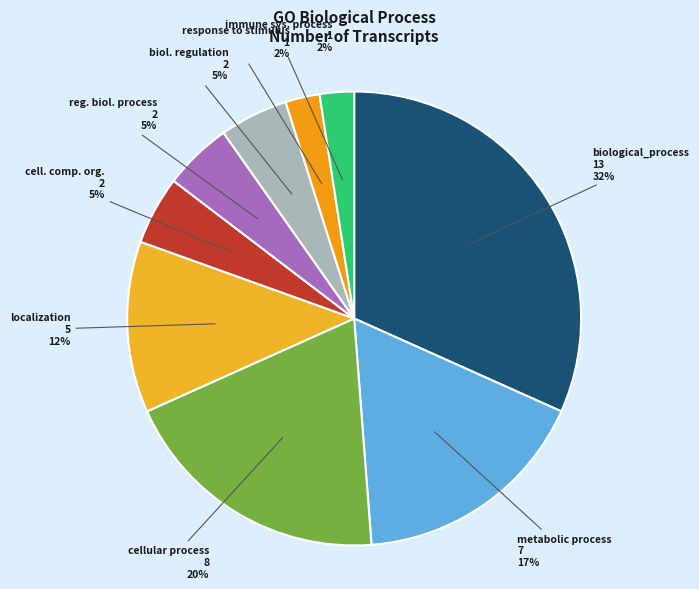

What is the largest slice in the pie chart?

biological_process